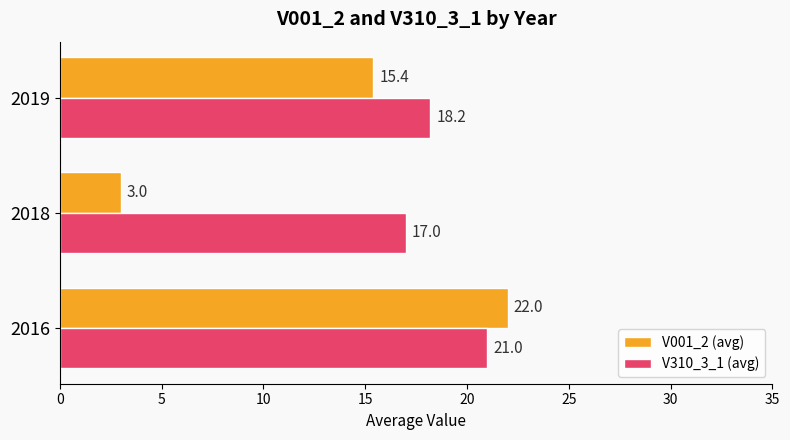

What is the average value of the V310_3_1 (avg) series?

18.7